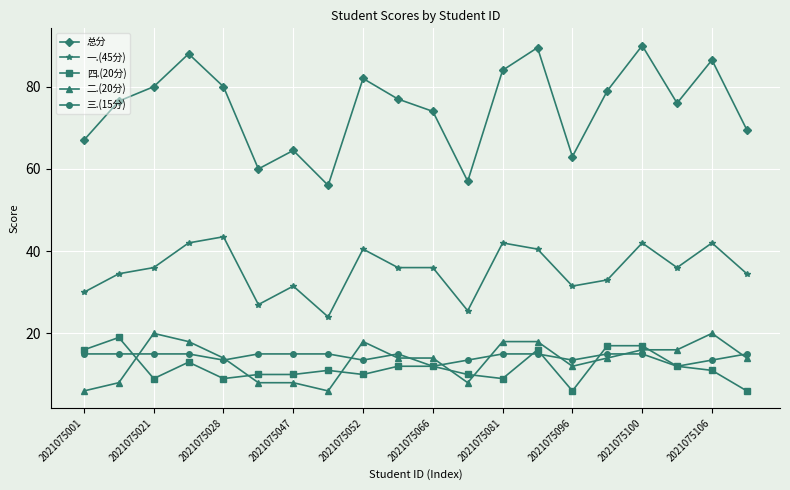

Rank the series by their maximum value, from lowest to highest.

三.(15分), 四.(20分), 二.(20分), 一.(45分), 总分